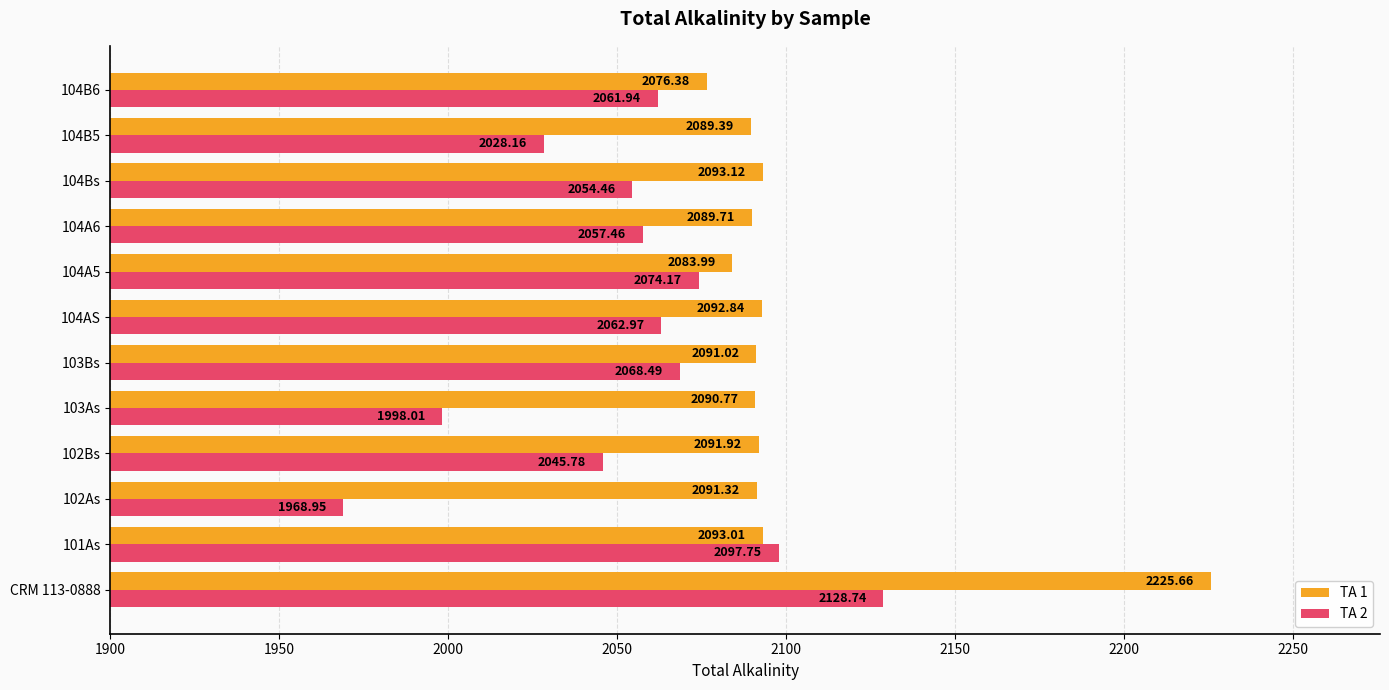

What is the average value of the TA 2 series?

2053.9